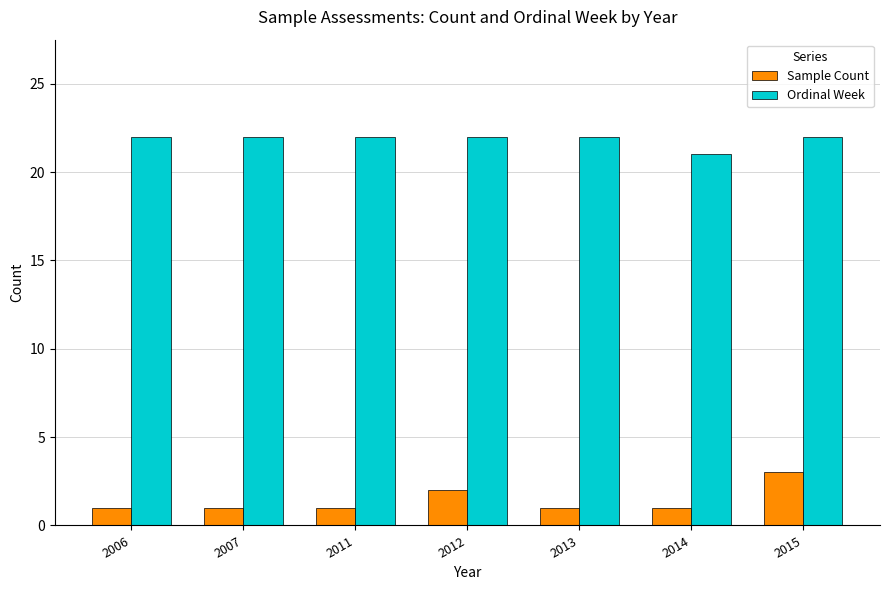

What is the total value across all series at 2015?

25